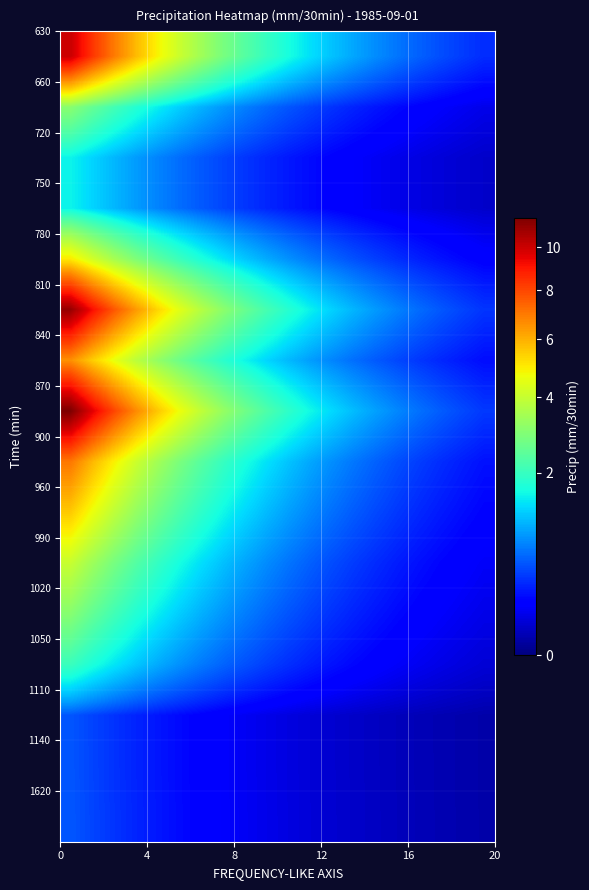

At how many categories does at least one series exceed 4?

6